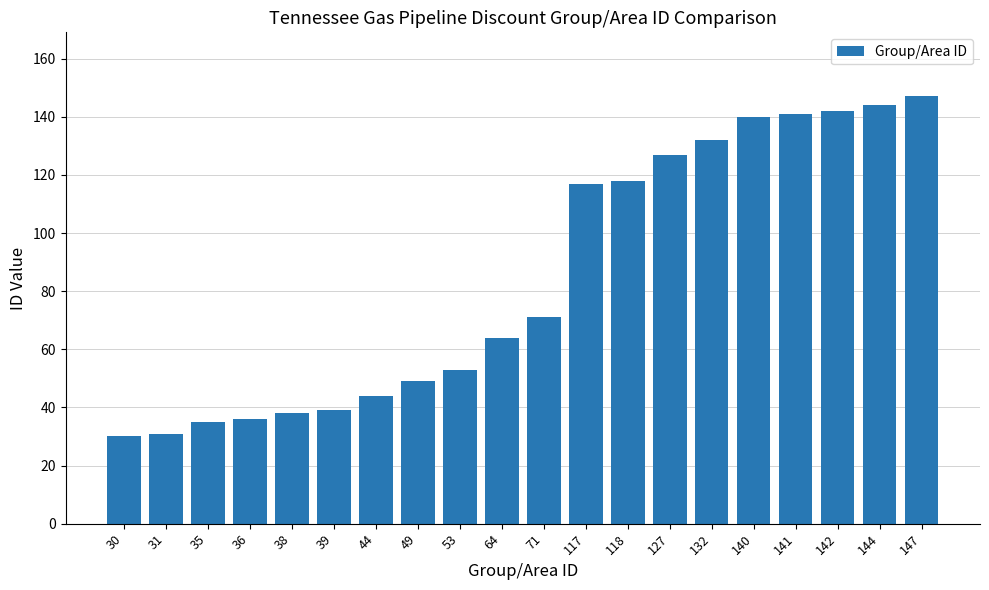

The chart shows a value of 142 at 142. True or false?

True